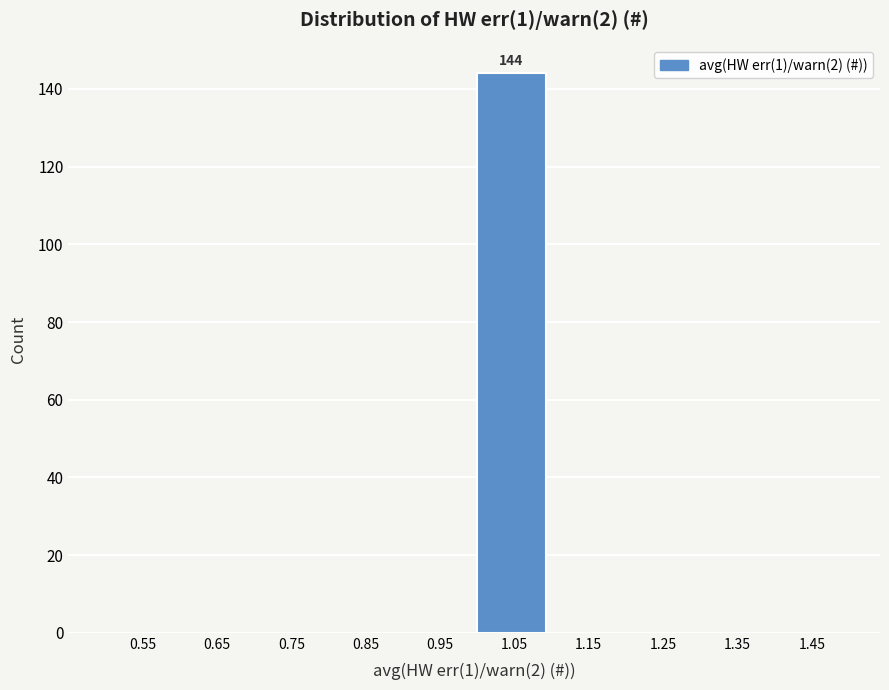

Over which range of the x-axis is the bar tallest?

1.0 to 1.1